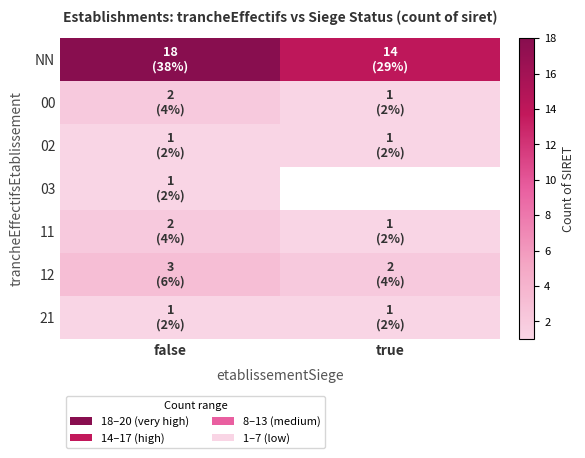

What value does the 12 series have at false?

3.0